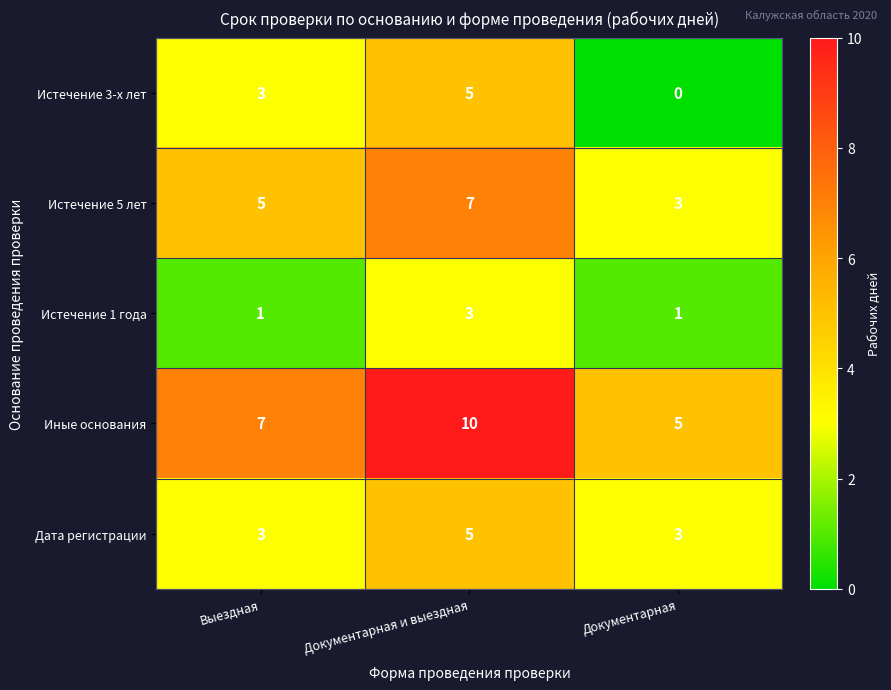

What is the average value of the Истечение 3-х лет series?

3